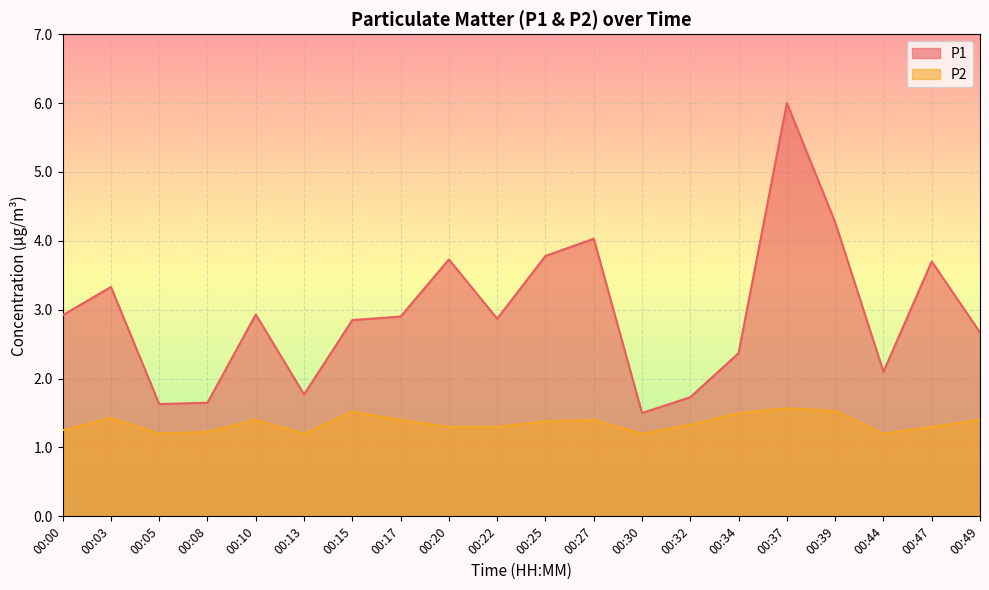

What is the maximum value for P1?

6.0